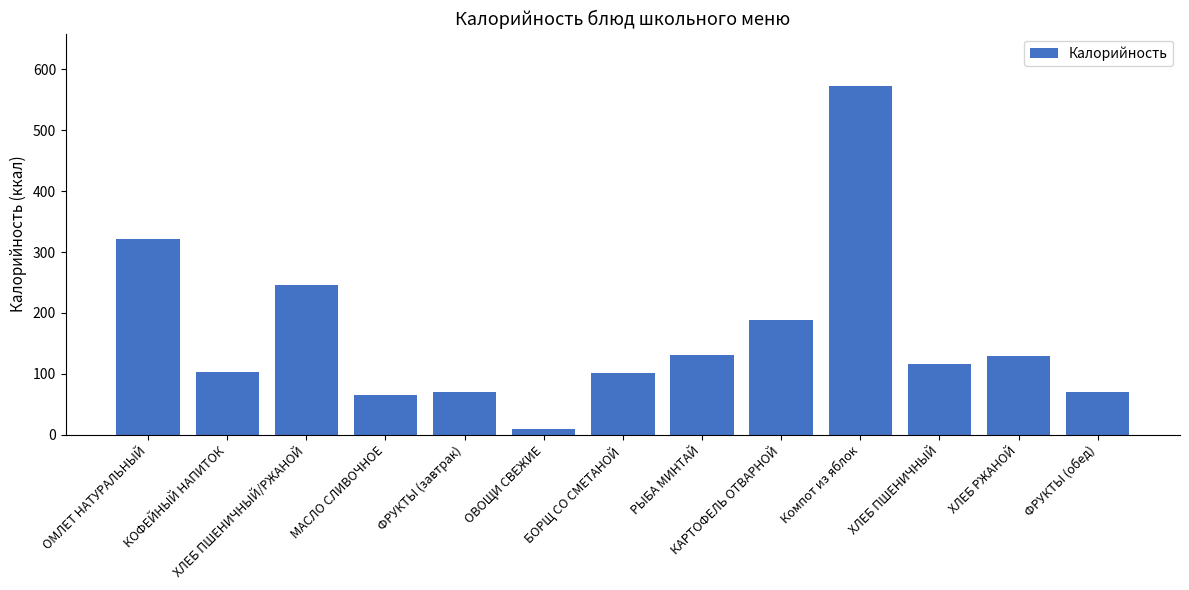

Are the bars grouped side by side (vs. stacked)?

No